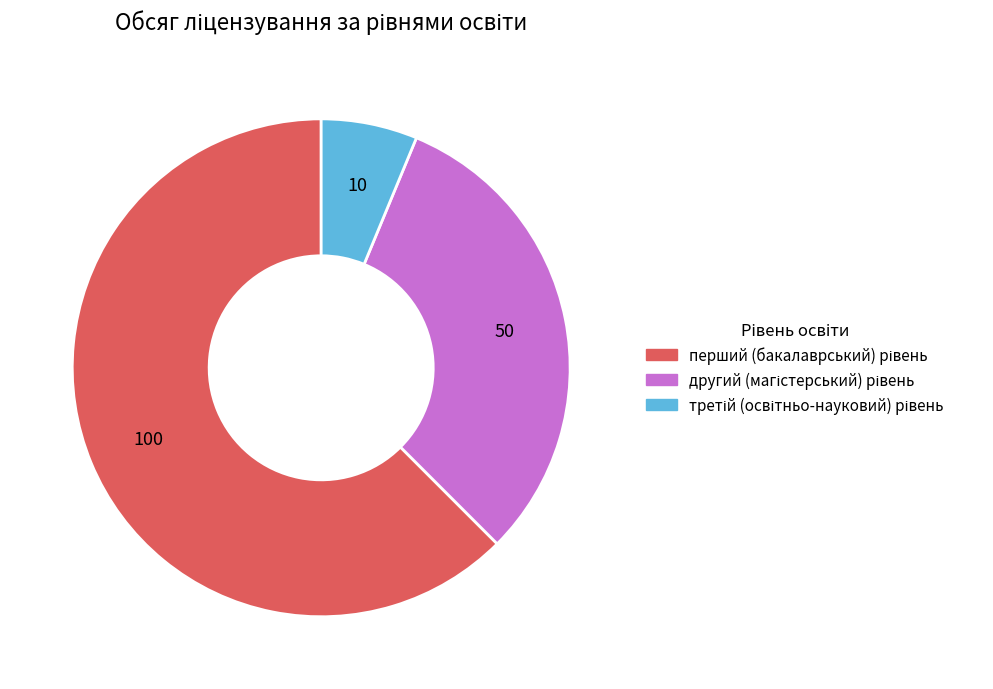

To the nearest percent, what is the average slice percentage?

33%